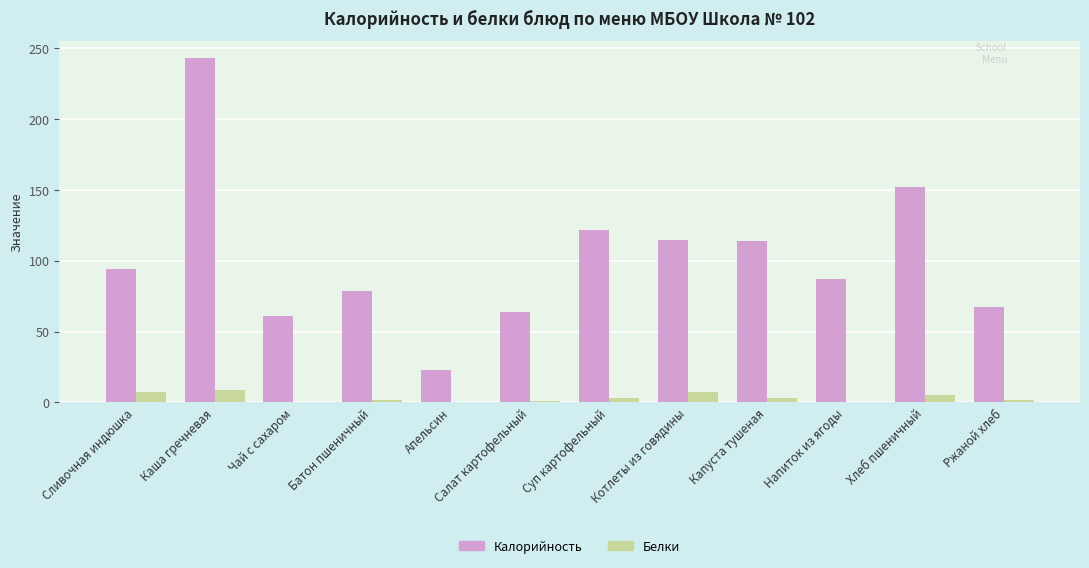

How many distinct data groups are displayed?

2